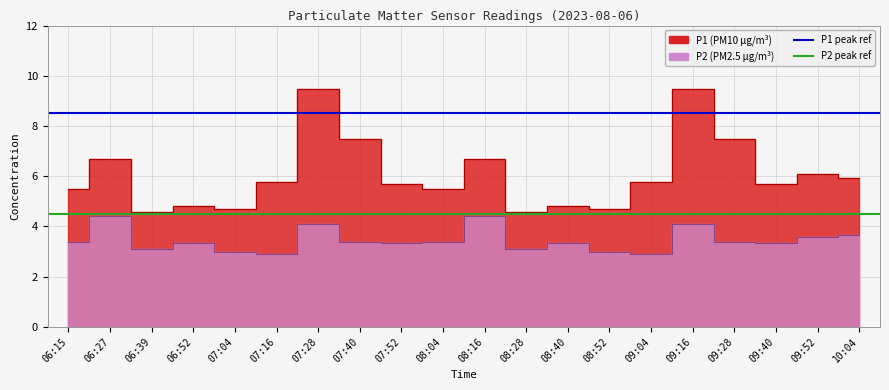

What value does the P2 peak ref series have at 06:15?

4.5